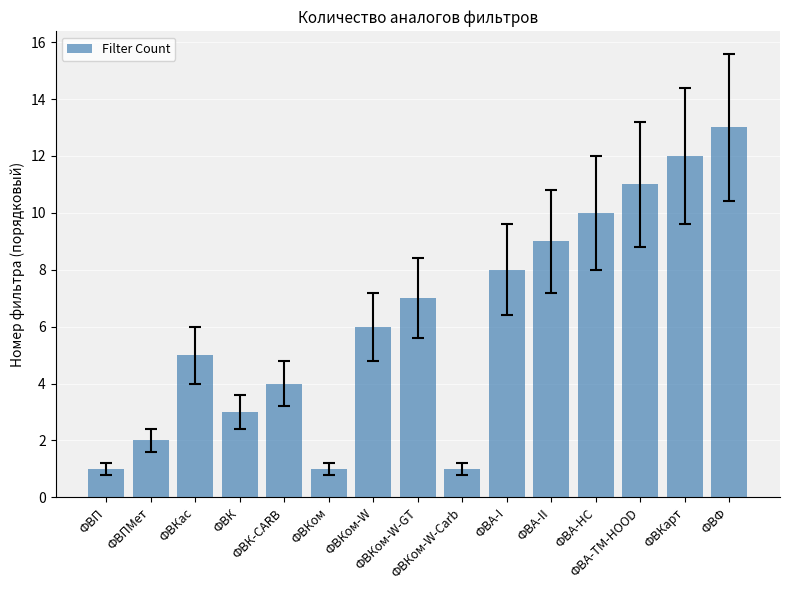

Reading left to right, list all the values displayed in this chart.

ФВП=1	ФВПМет=2	ФВКас=5	ФВК=3	ФВК-CARB=4	ФВКом=1	ФВКом-W=6	ФВКом-W-GT=7	ФВКом-W-Carb=1	ФВА-I=8	ФВА-II=9	ФВА-HC=10	ФВА-TM-HOOD=11	ФВКарт=12	ФВФ=13